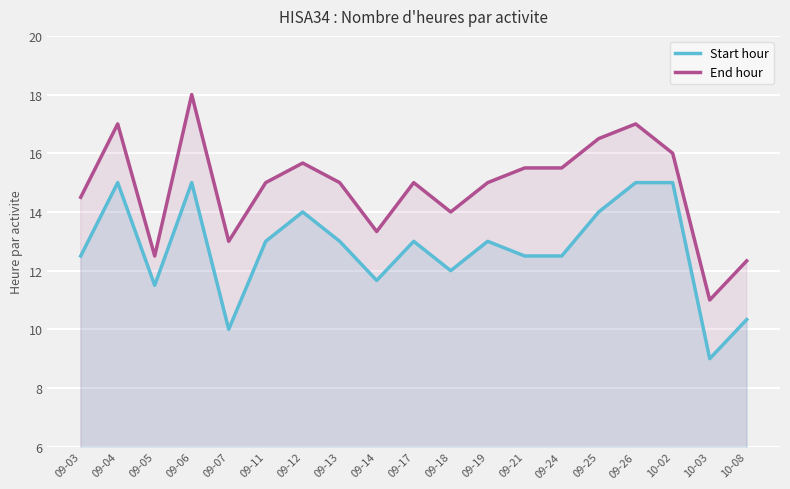

How many values in the Start hour series exceed 13?

6